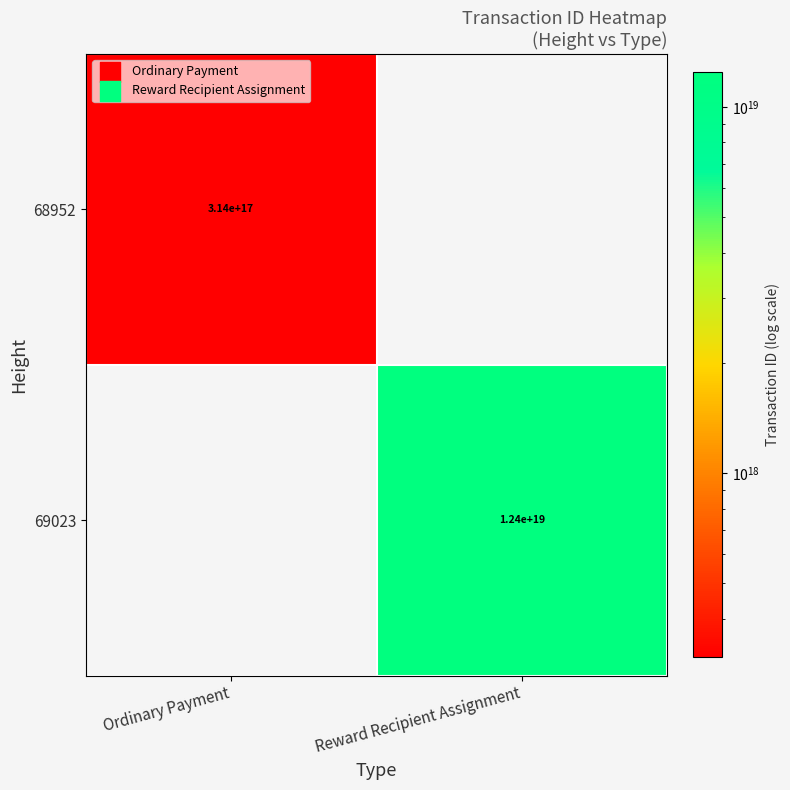

The 68952 series shows 540397242404198080 at Ordinary Payment. True or false?

False